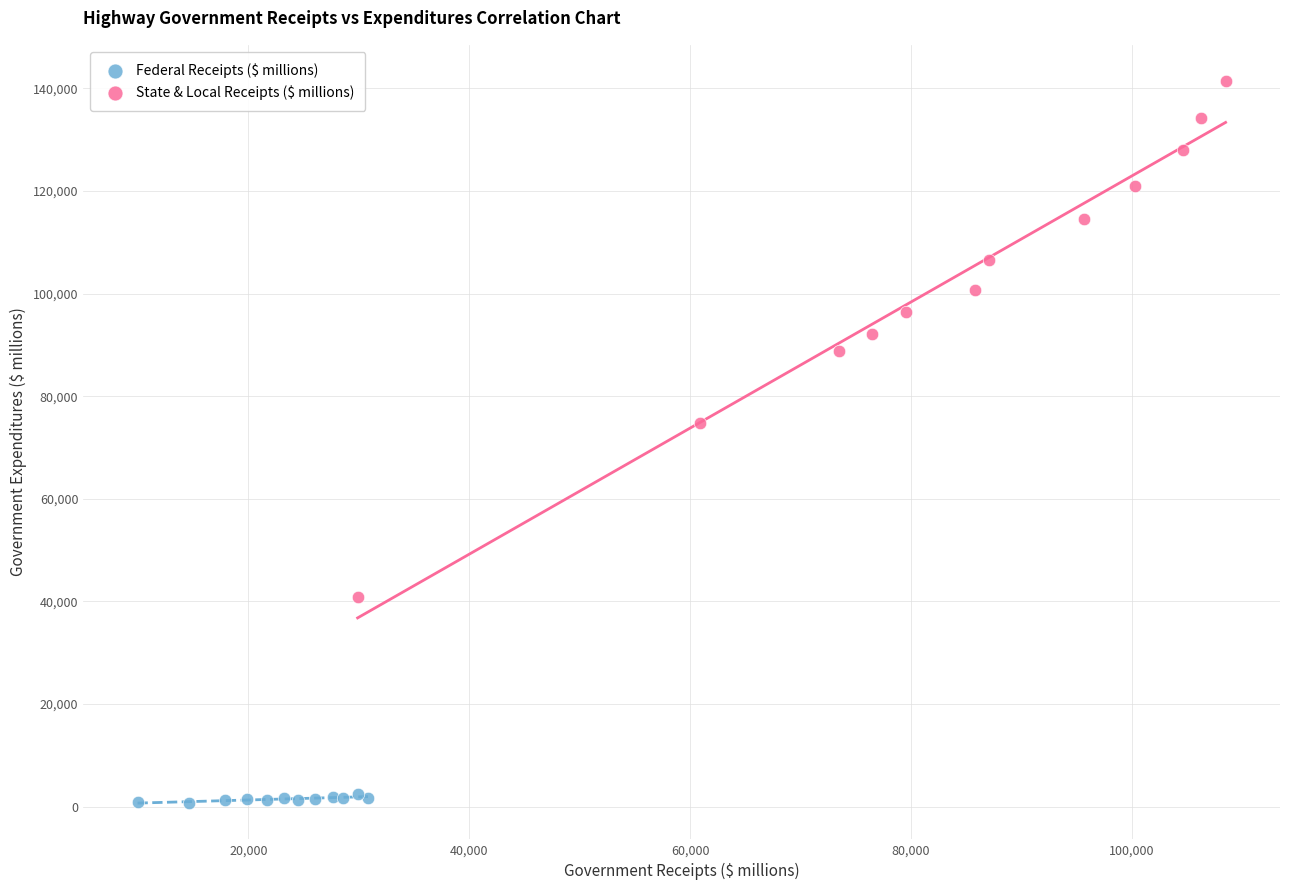

What are all the series names shown in the legend?

Federal Receipts ($ millions), State & Local Receipts ($ millions)